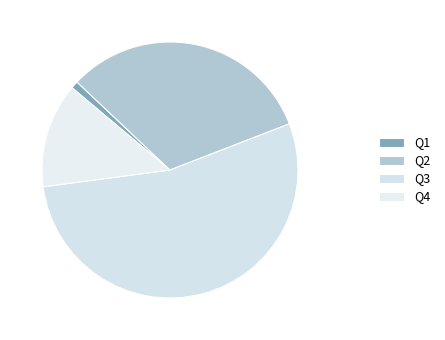

To the nearest percent, what percentage of the pie is Q1?

1%